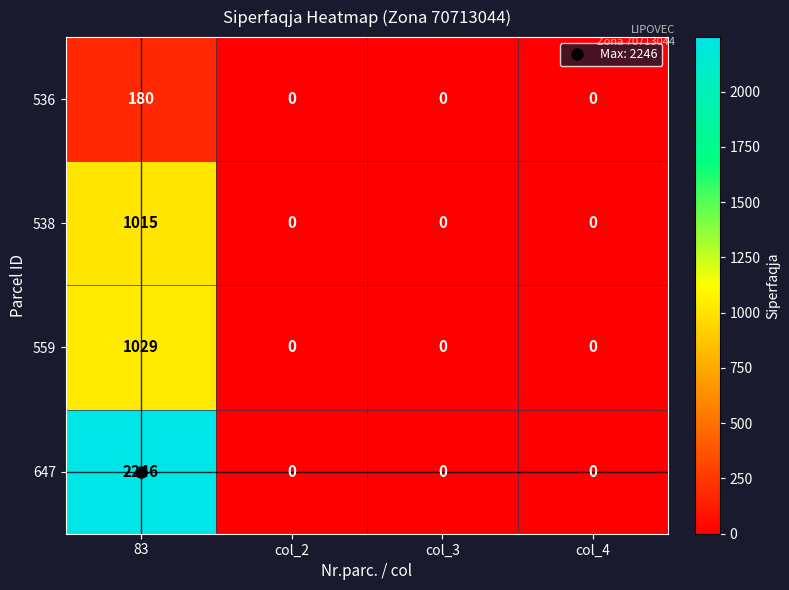

Which series has the largest total across all categories?

647